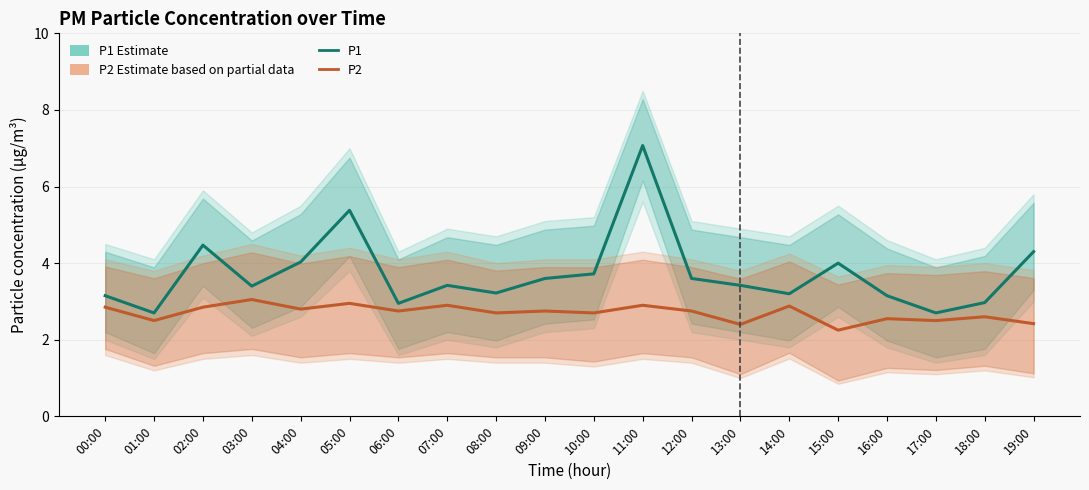

In P2, how many points are lower than both neighbors (excluding endpoints)?

8